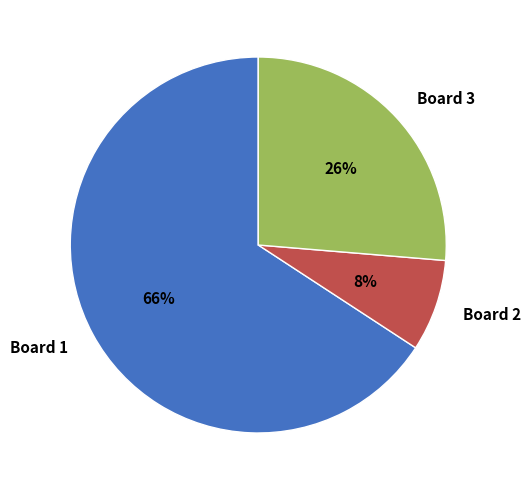

To the nearest percent, what percentage of the pie is Board 1?

66%